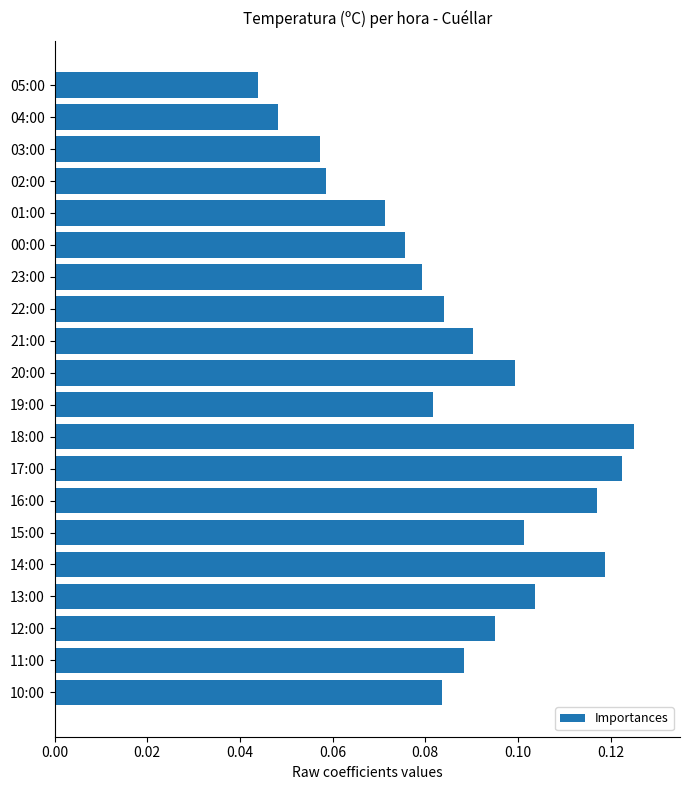

At which category does the chart reach its peak across all series?

18:00